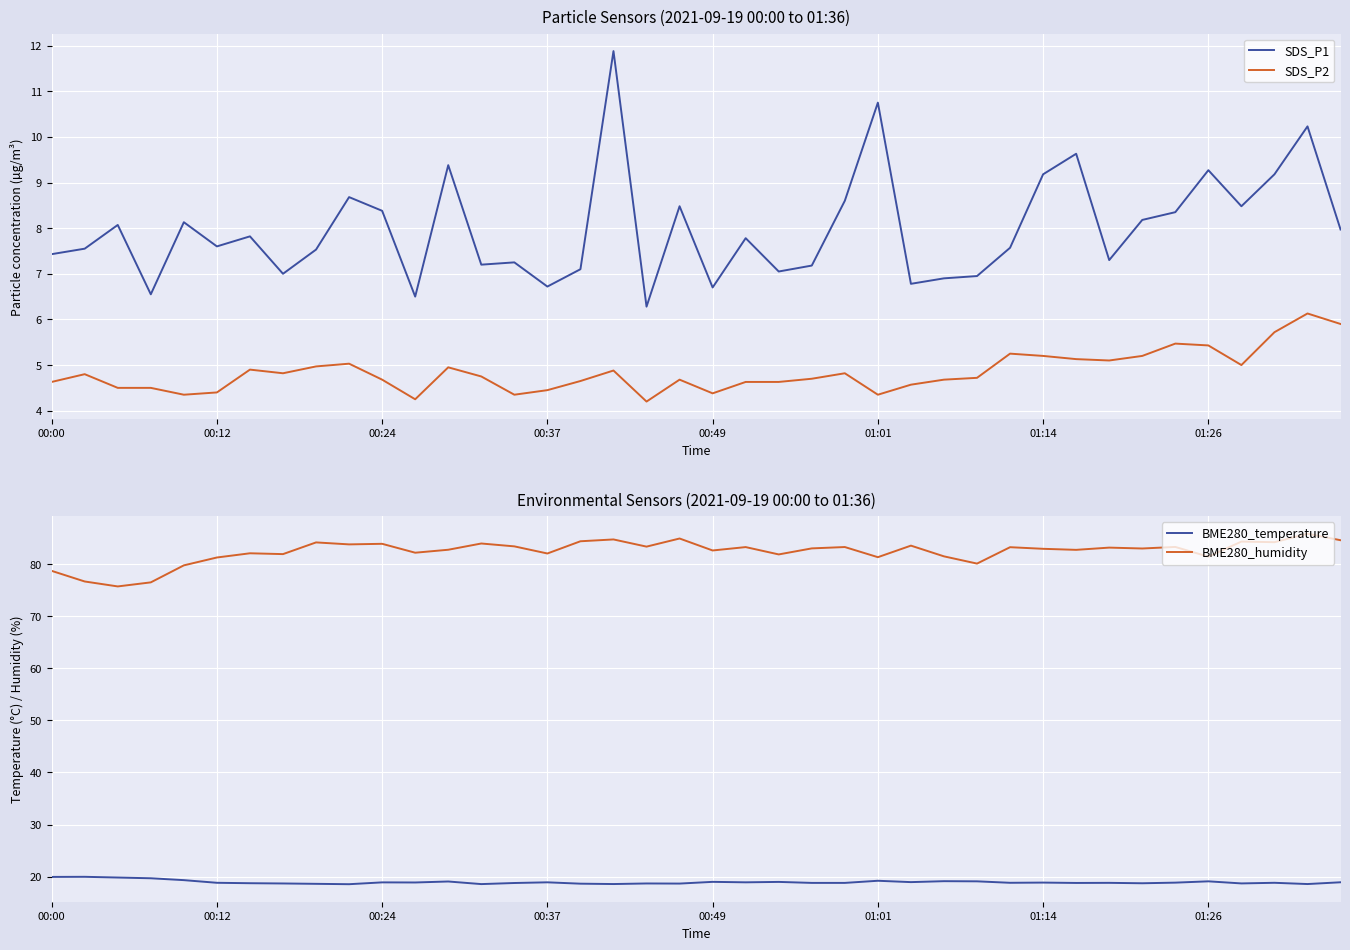

What position from the left is 17?

18